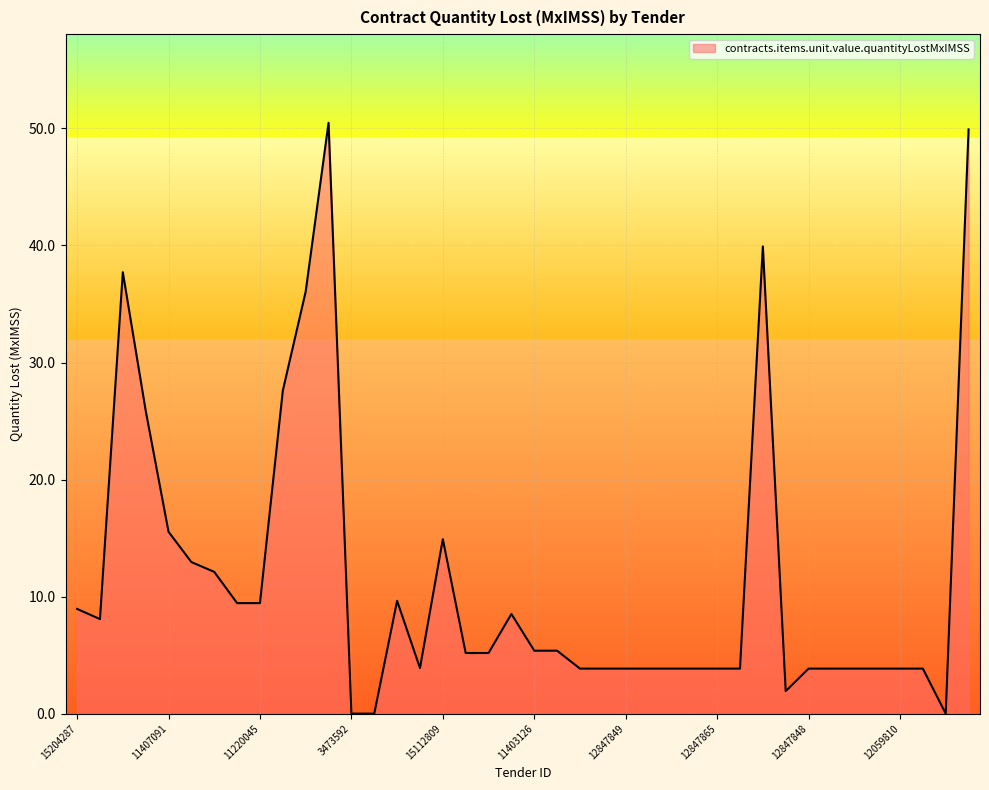

What is the greatest value displayed?

50.5